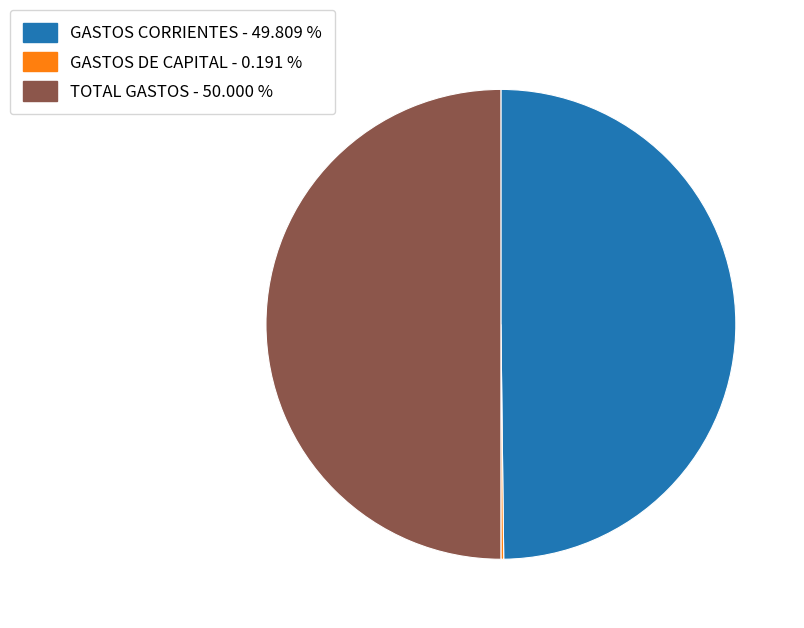

Does GASTOS CORRIENTES - 49.809 % represent more than half of the total?

No